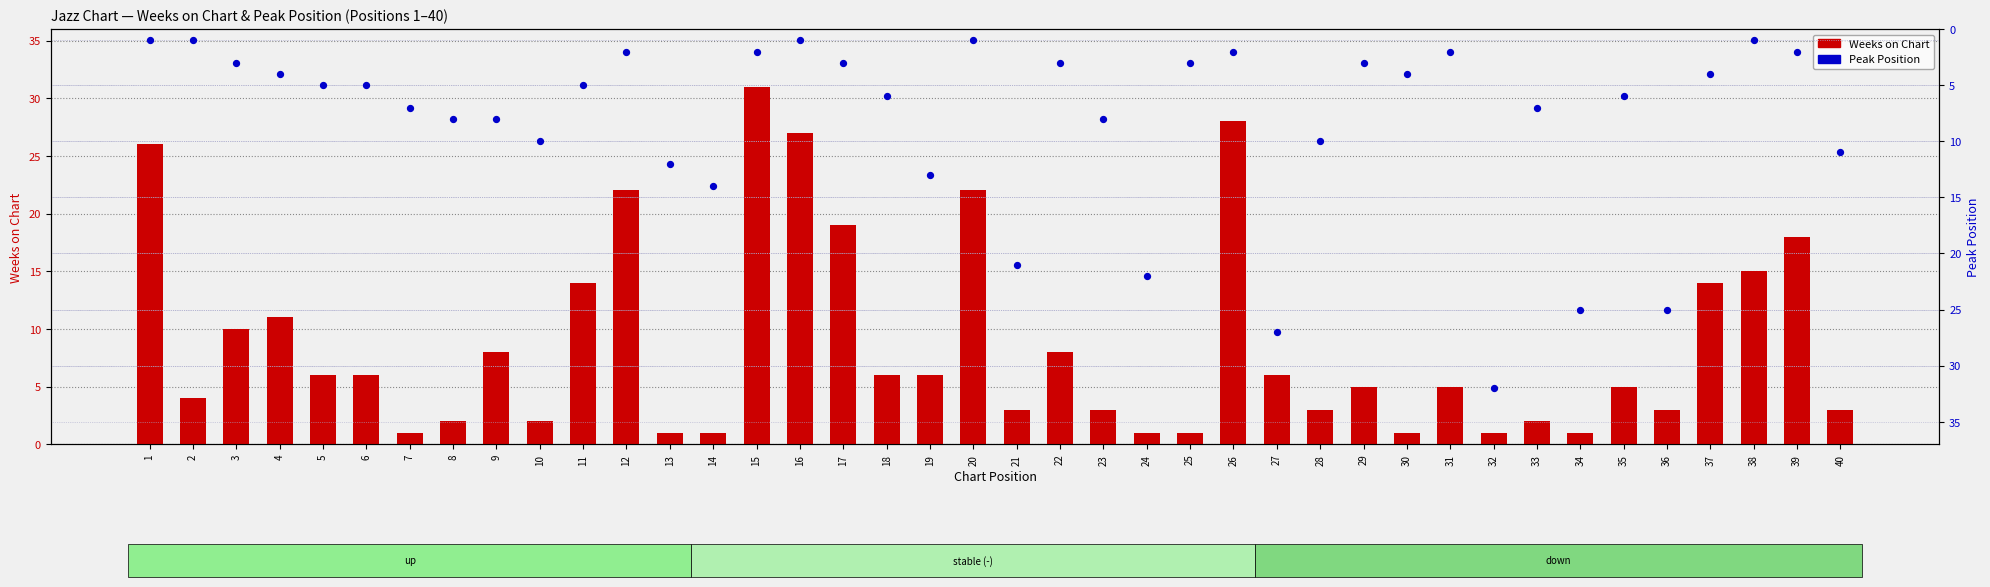

Which series has the widest spread of Y values?

Peak Position